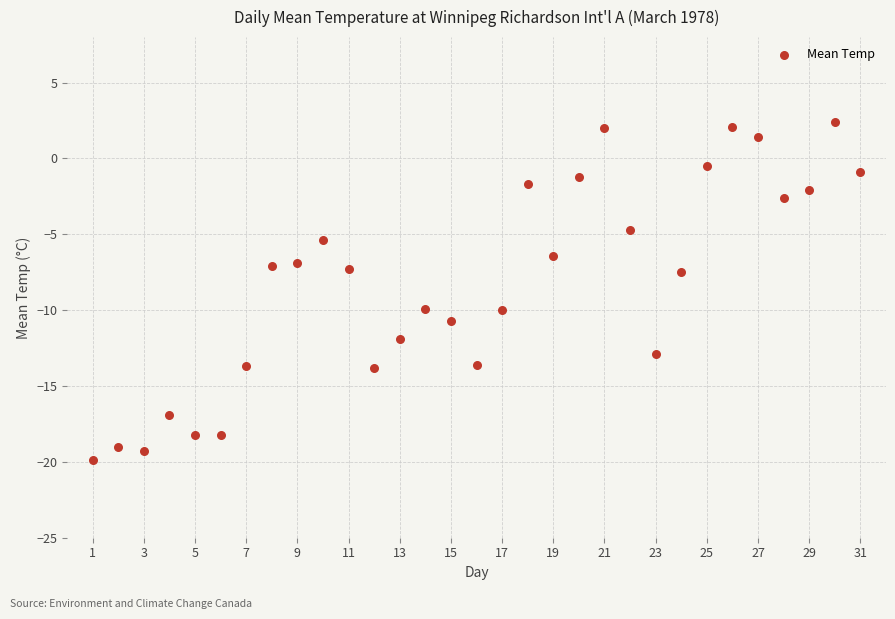

What is the range of X values (max minus min)?

30.0